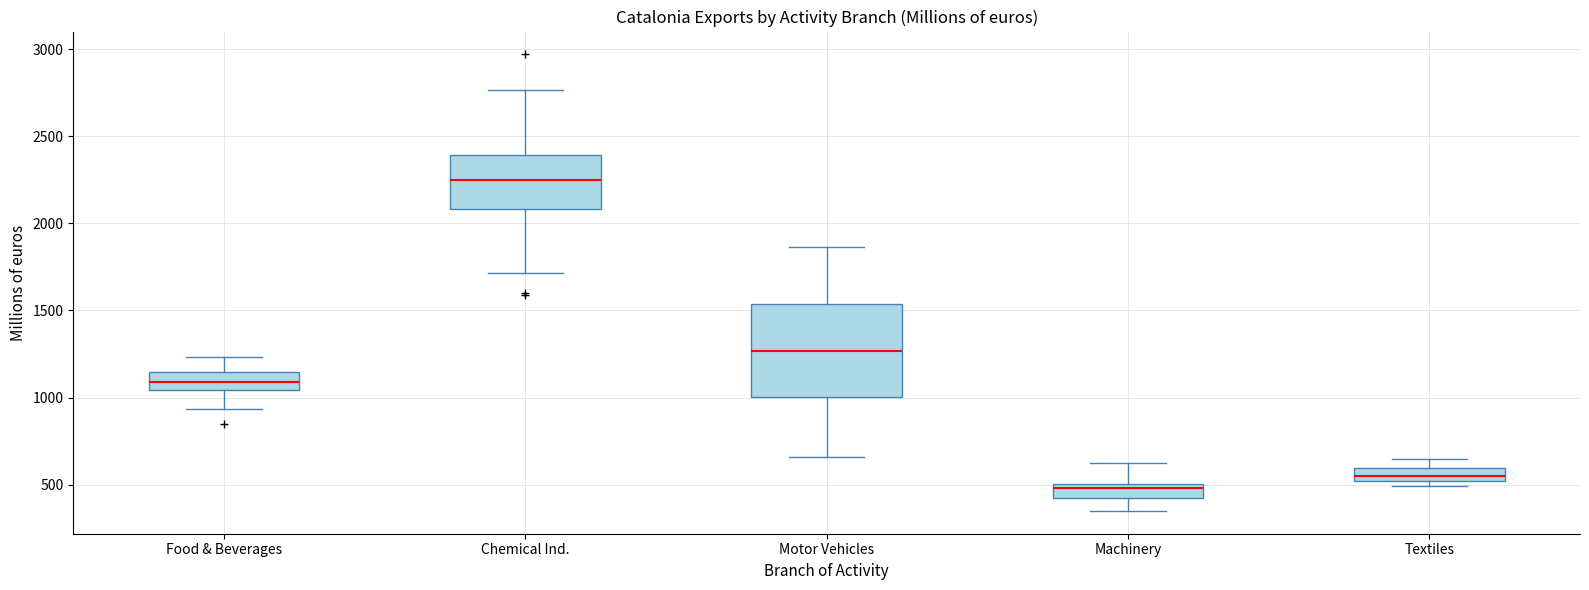

Which box is the tallest, from its lower edge to its upper edge?

Motor Vehicles